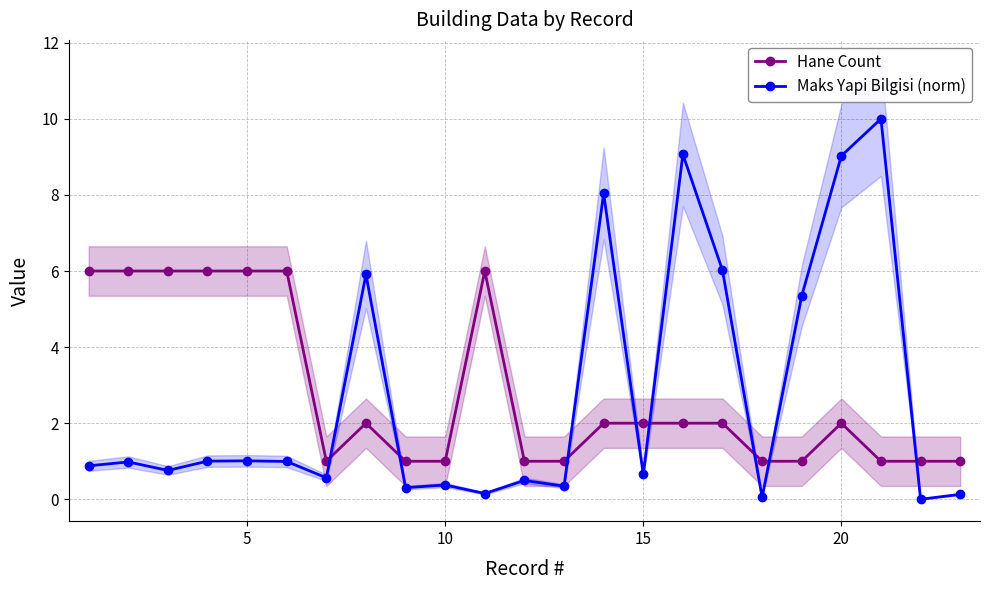

The Hane Count series shows 10.5 at 20. True or false?

False